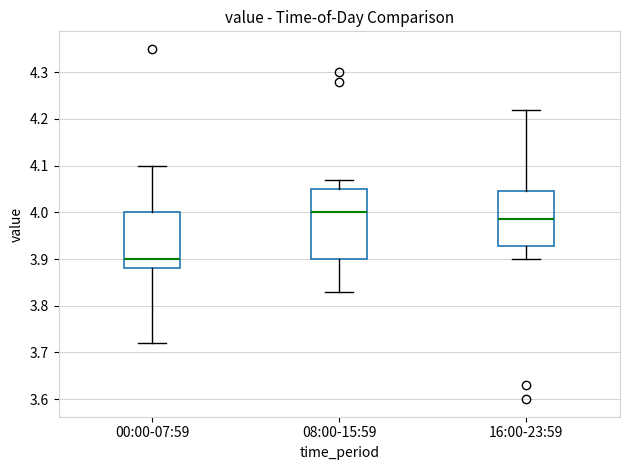

Where does the median line of the box for 16:00-23:59 sit on the y-axis? The values are not printed on the chart, so give them approximately, as read against the axis.

3.99